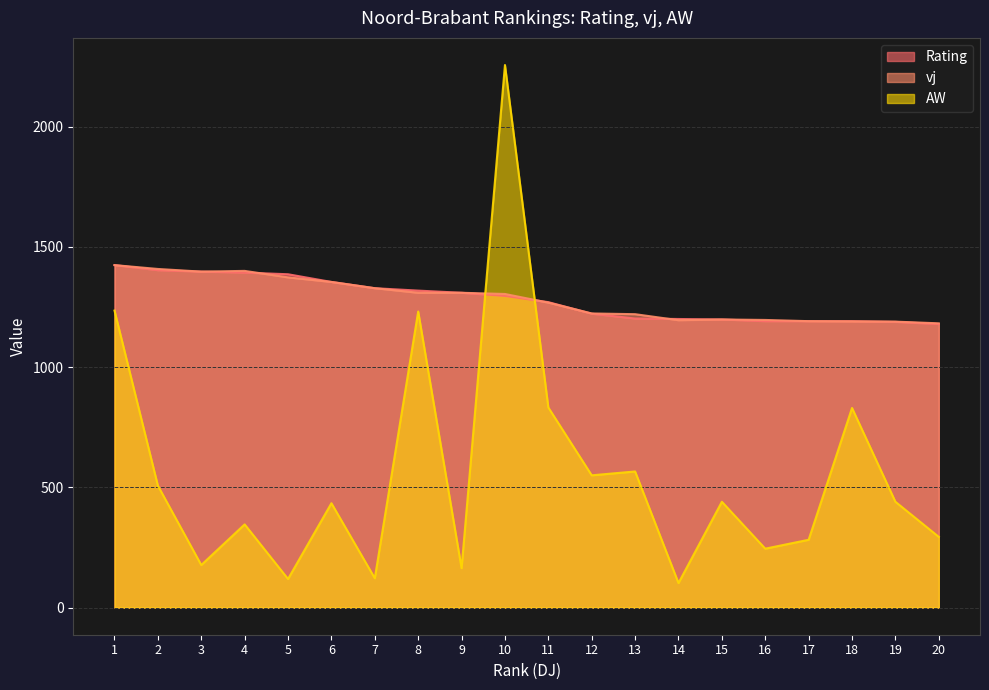

After their last crossing, which series has the higher values: Rating or AW?

Rating